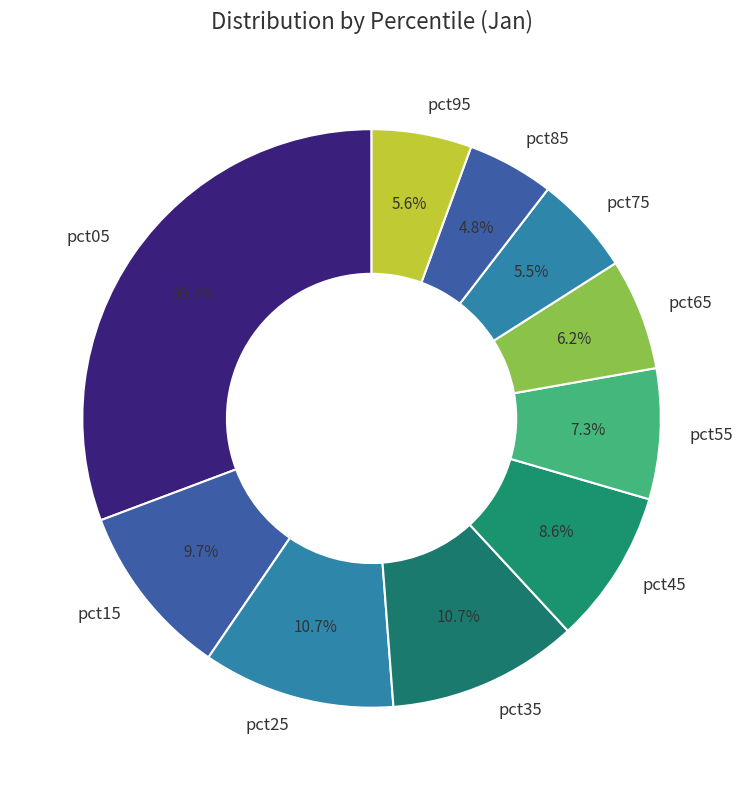

Which category has the smallest portion of the pie?

pct85